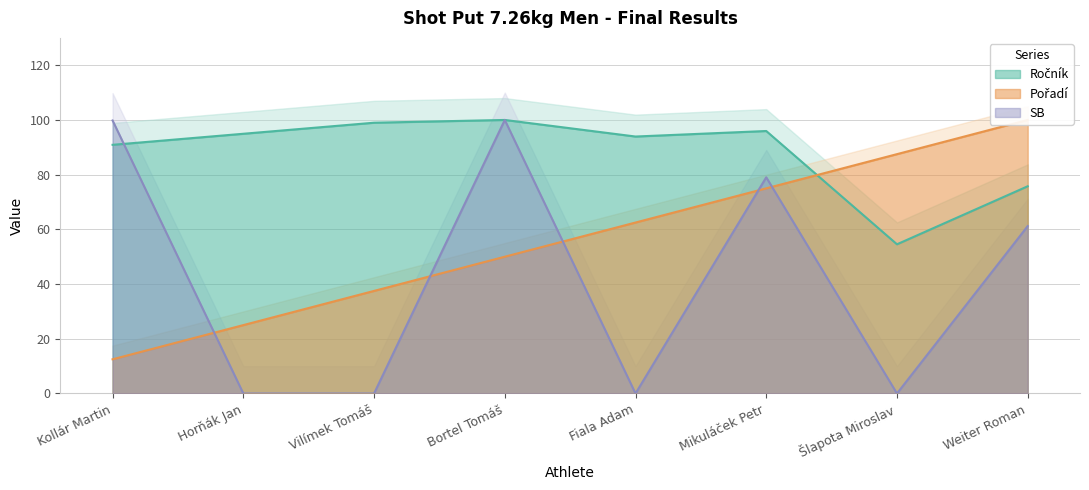

How many times do Ročník and SB cross each other?

1